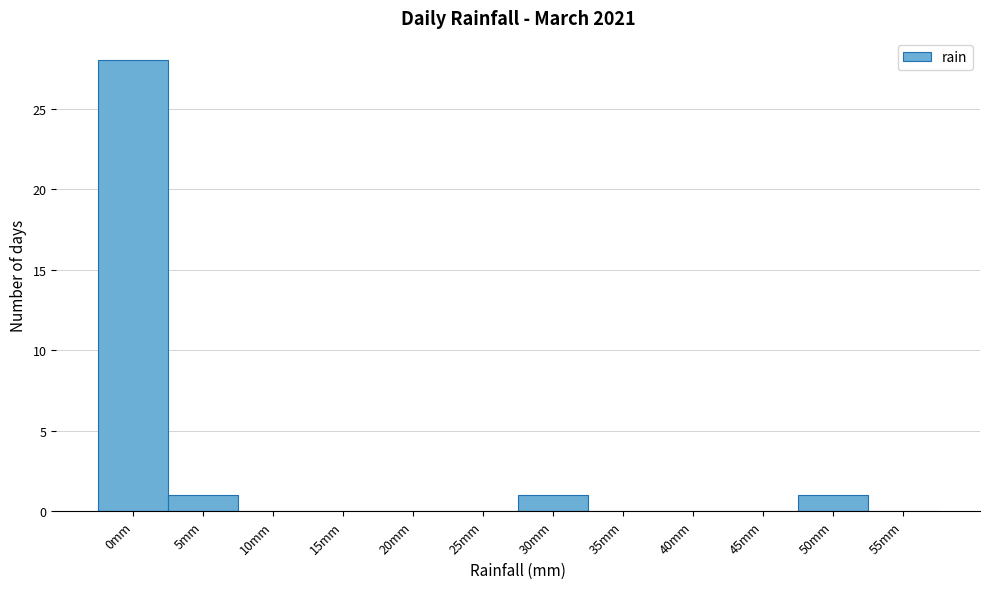

What is the sum of all values?

31